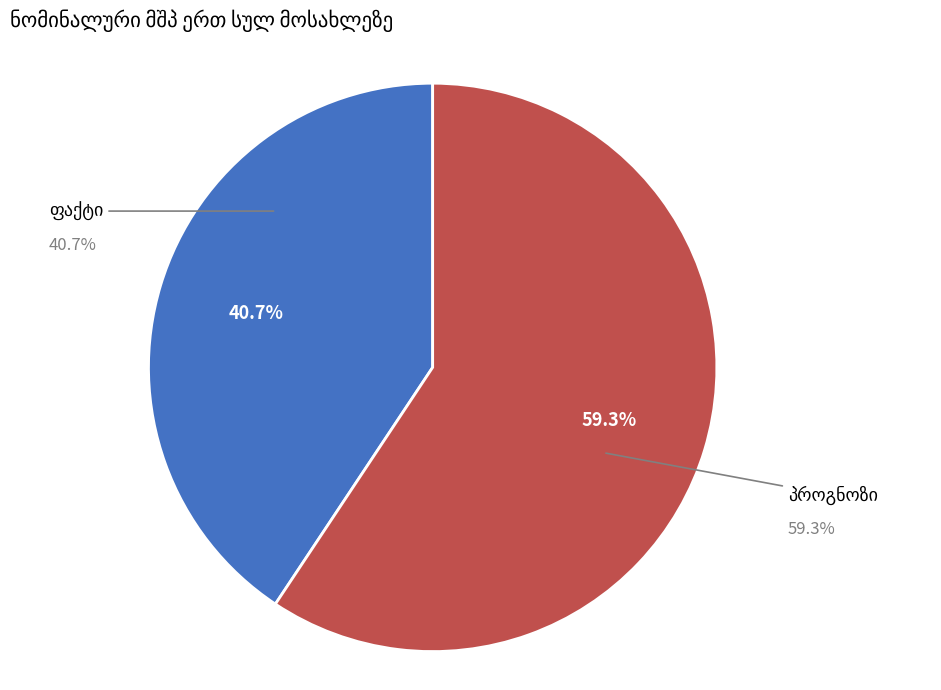

Does any single category account for the majority?

Yes